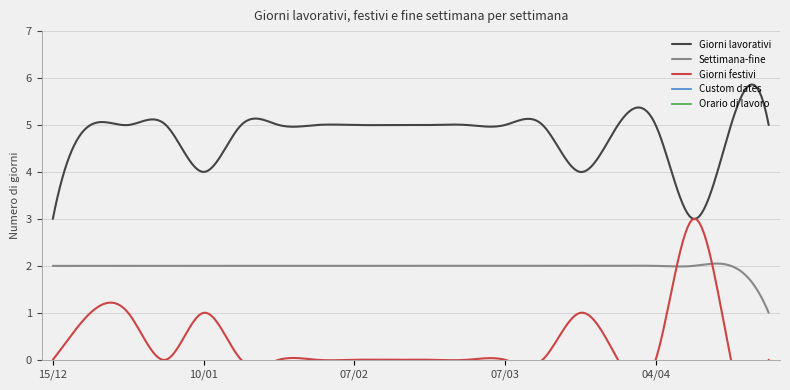

How many categories are shown in the chart?

20